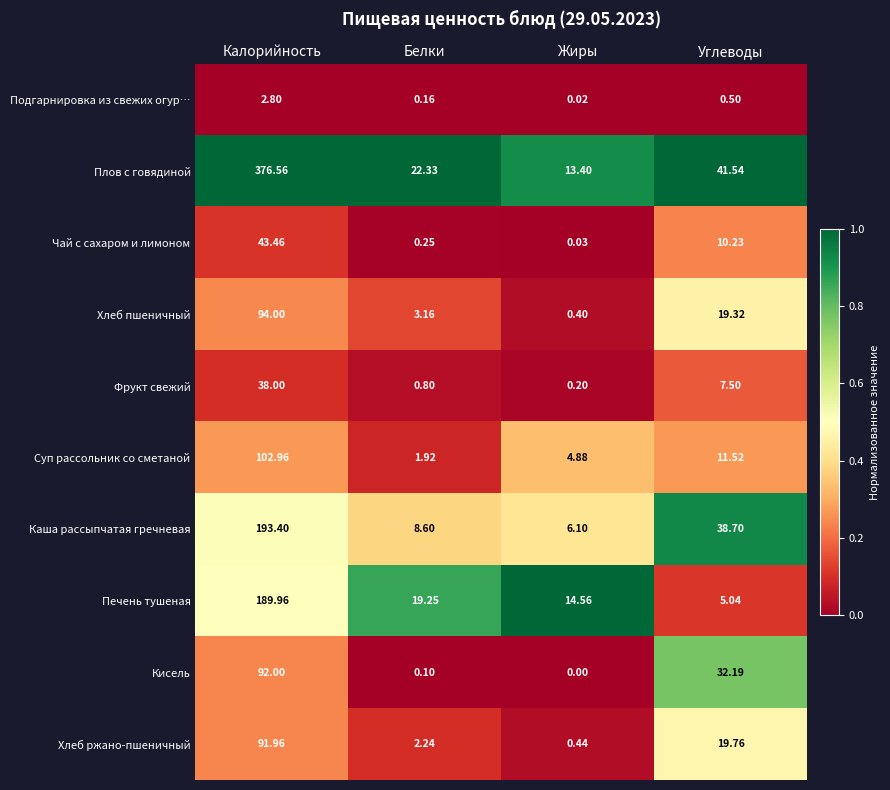

At Жиры, list the series in order from smallest to largest.

Кисель, Подгарнировка из свежих огур…, Чай с сахаром и лимоном, Фрукт свежий, Хлеб пшеничный, Хлеб ржано-пшеничный, Суп рассольник со сметаной, Каша рассыпчатая гречневая, Плов с говядиной, Печень тушеная